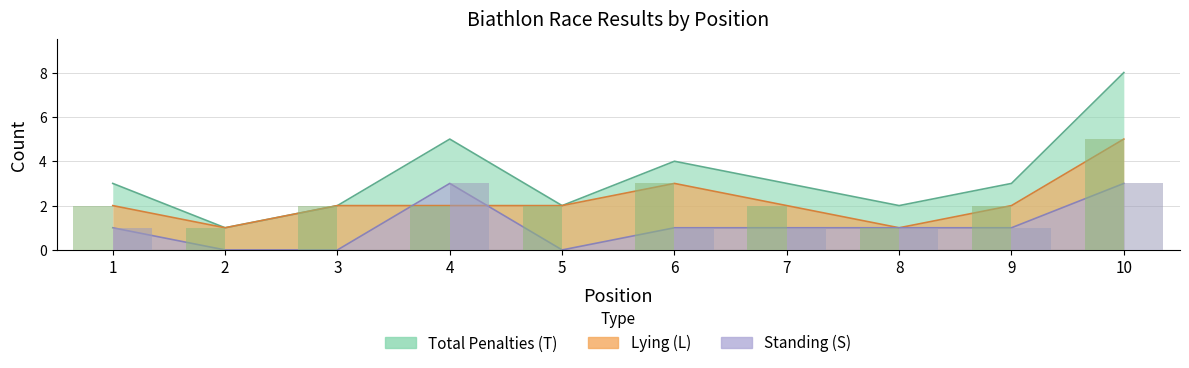

Reading left to right, extract all data points from this chart.

Total Penalties (T): 3	1	2	5	2	4	3	2	3	8
Lying (L): 2	1	2	2	2	3	2	1	2	5
Standing (S): 1	0	0	3	0	1	1	1	1	3